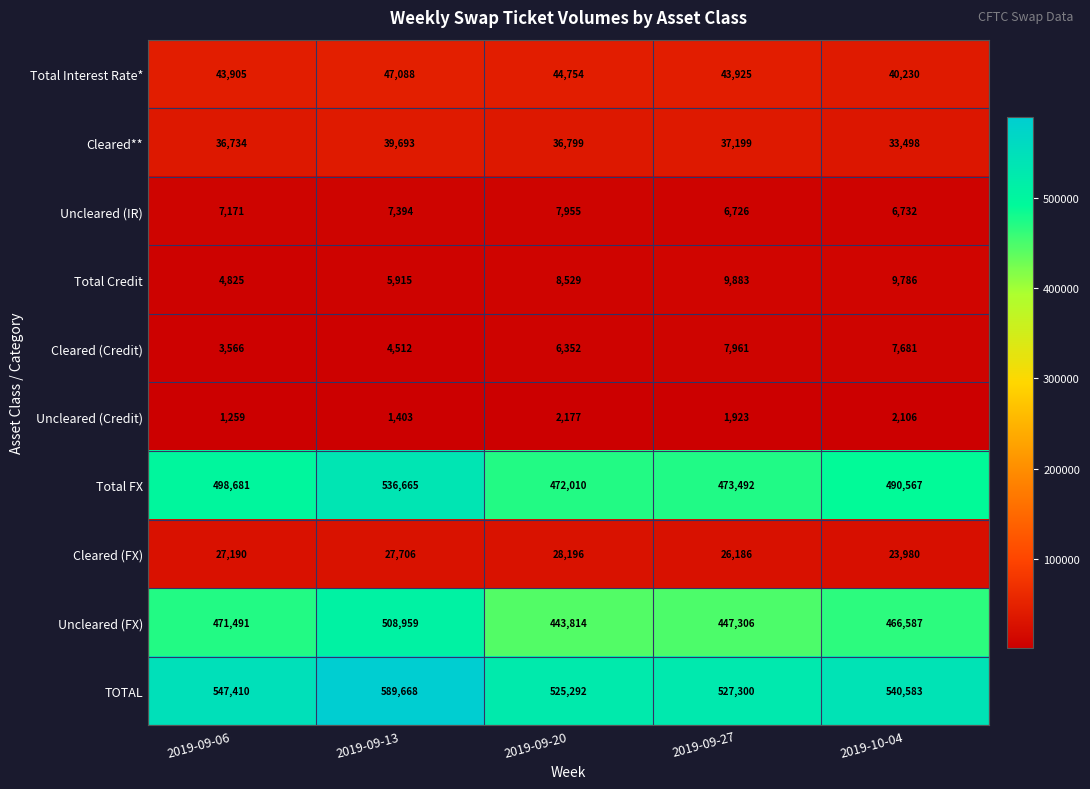

What is the difference between the highest and lowest values at 2019-09-13?

588265